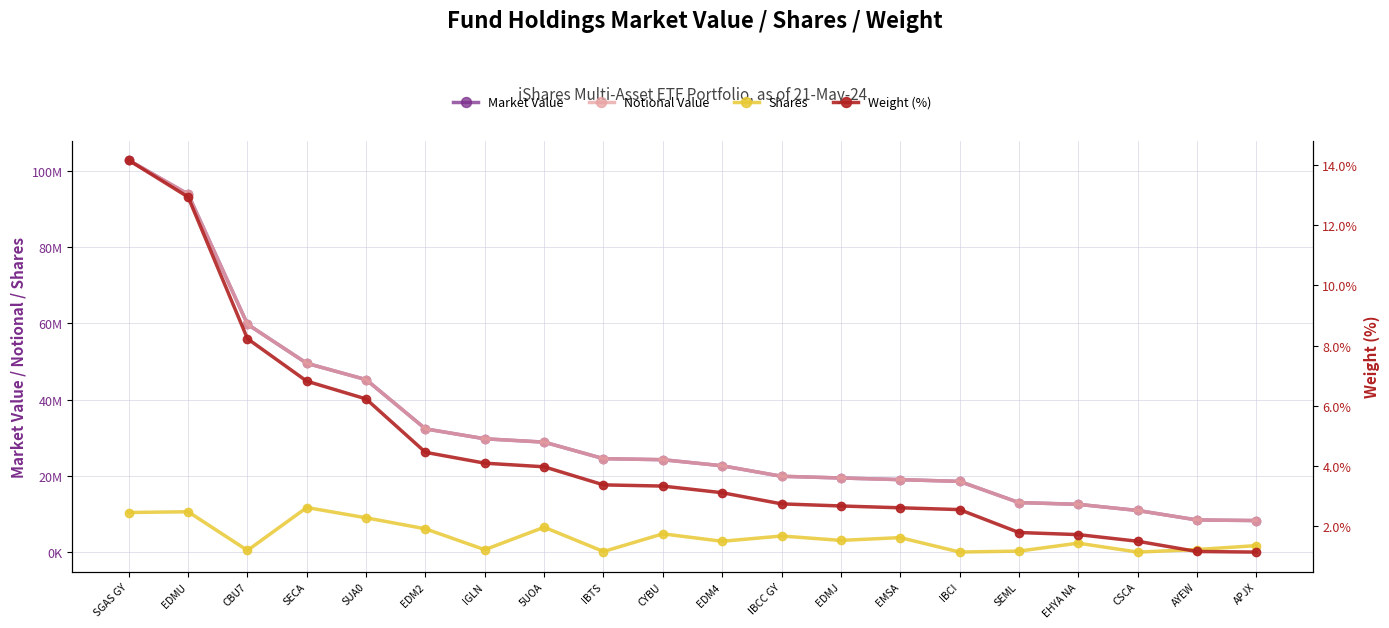

What is the total value across all series at AYEW?

17698637.5